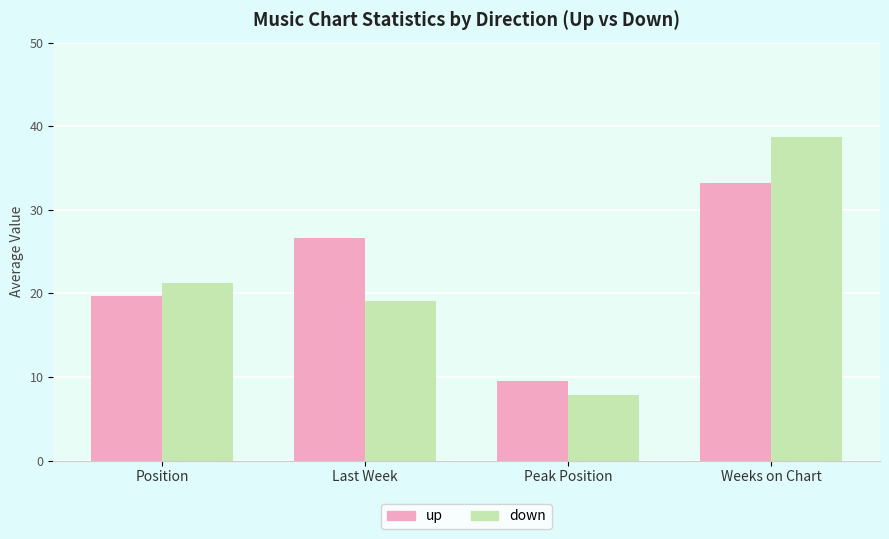

Are the bars grouped side by side (vs. stacked)?

Yes